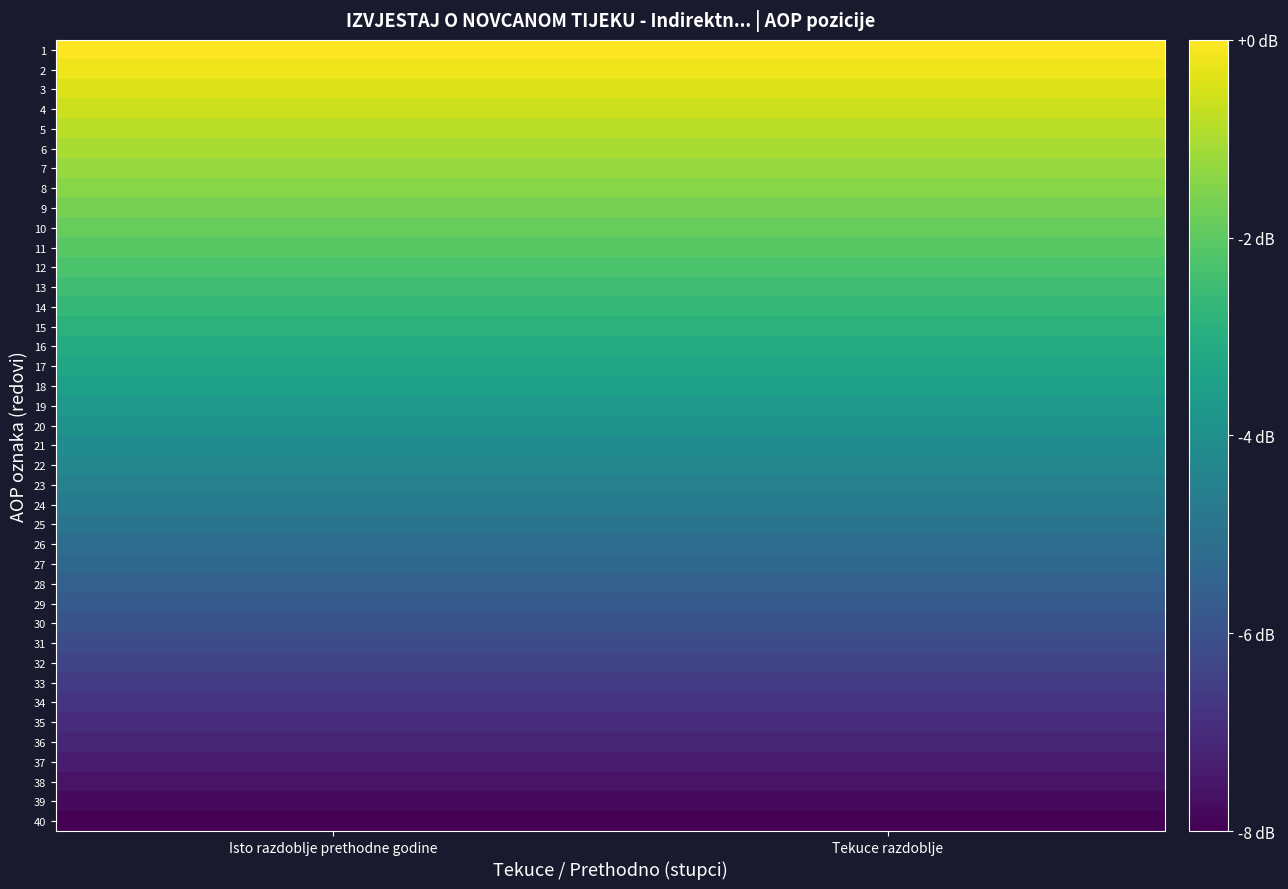

At which category is the sum across all series the highest?

Isto razdoblje prethodne godine